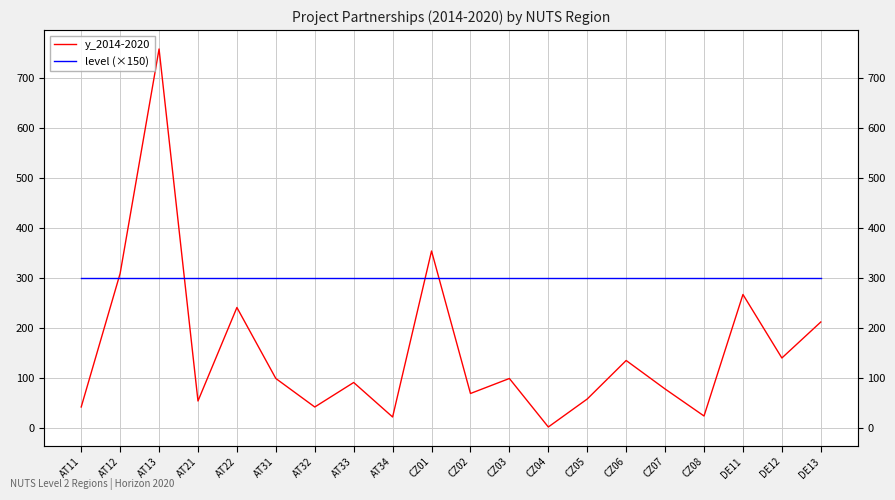

Does the chart display data point markers on the line(s)?

No